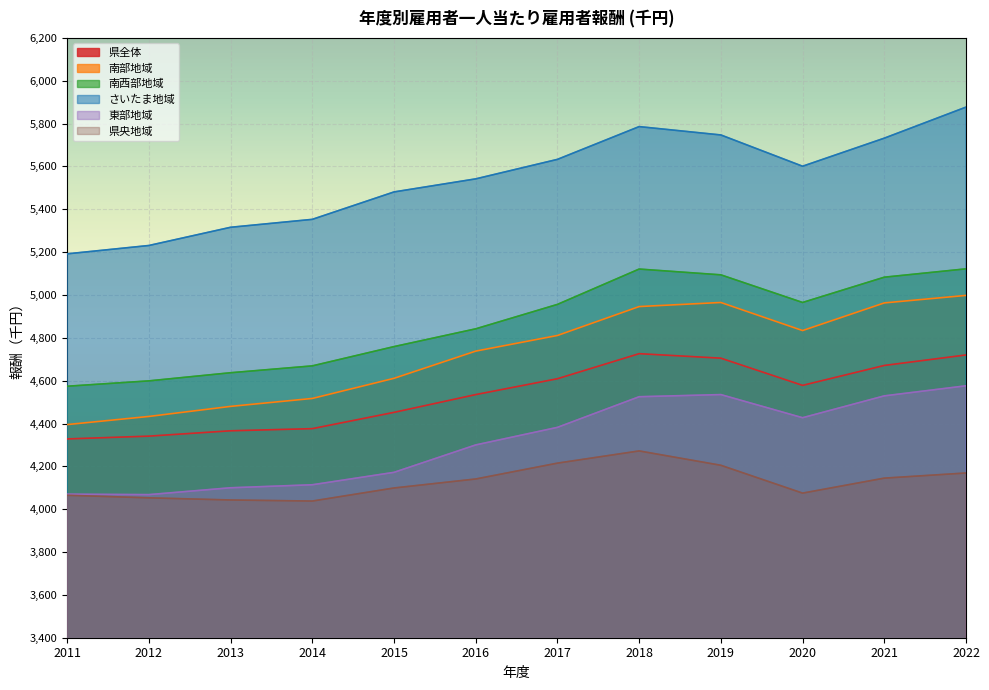

True or false: 南部地域 and さいたま地域 intersect in this chart.

False